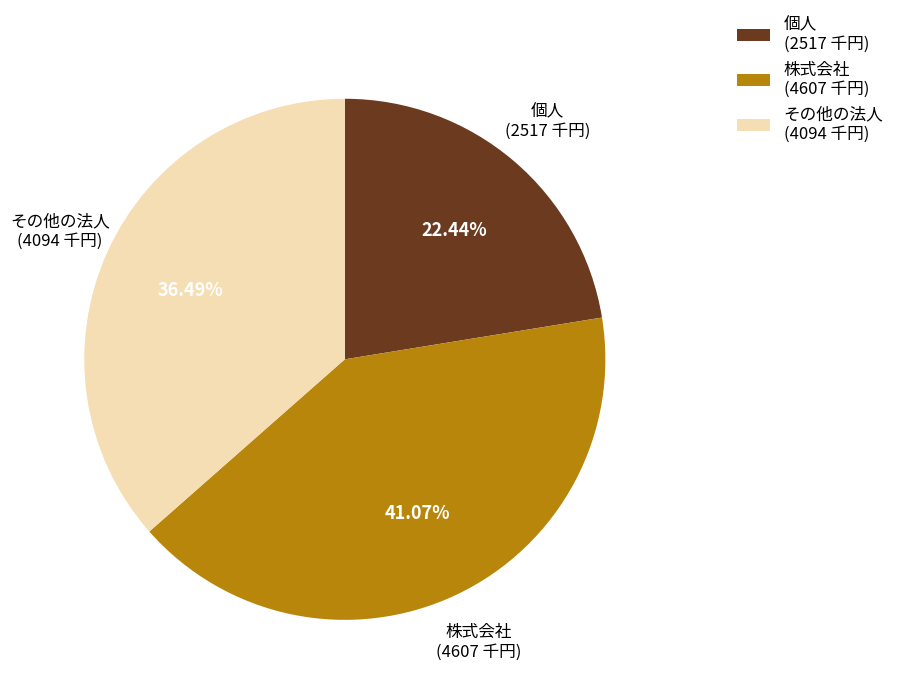

Do その他の法人 (4094 千円) and 個人 (2517 千円) together represent more than half of the pie?

Yes